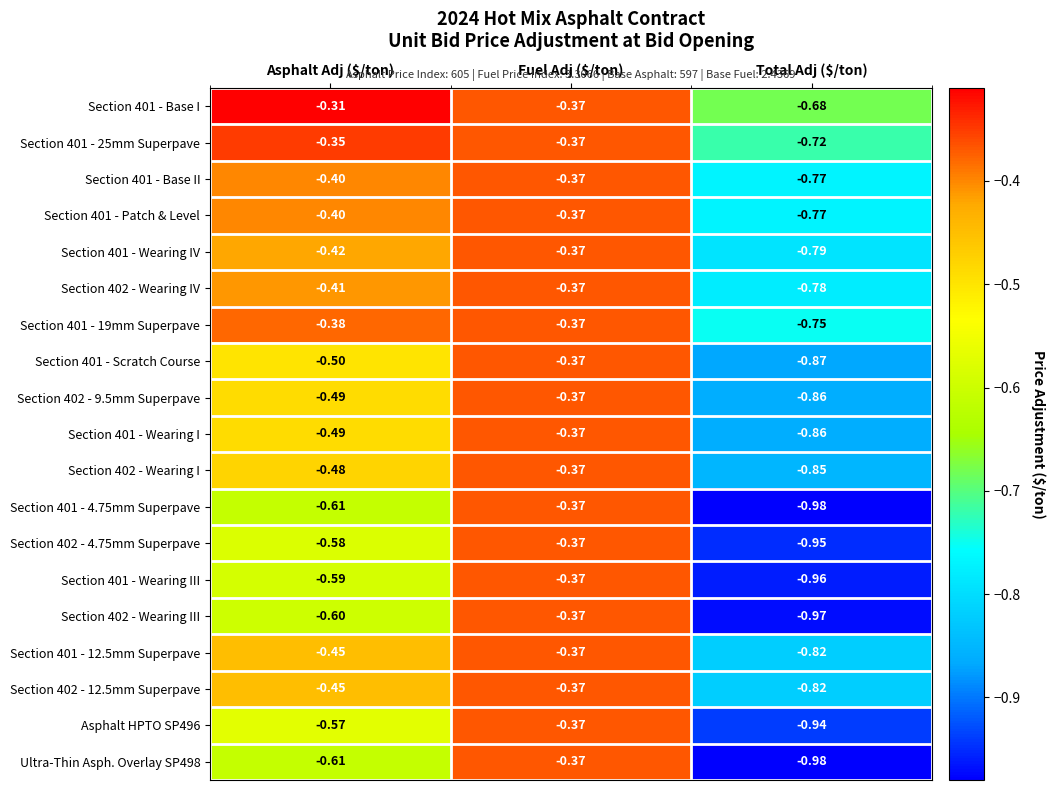

Which label corresponds to the largest value in the chart?

Asphalt Adj ($/ton)